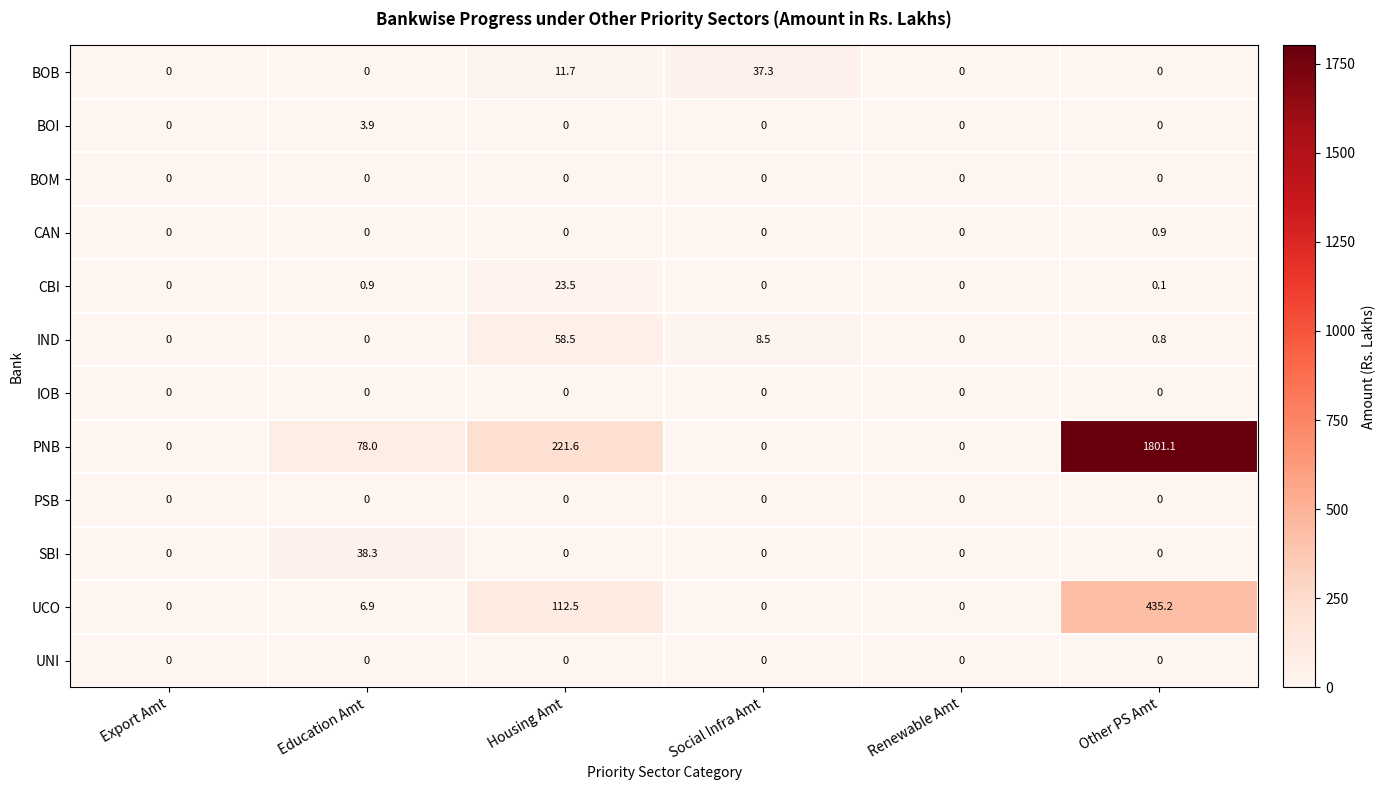

Is it true that CAN equals 0.0 at Renewable Amt?

True